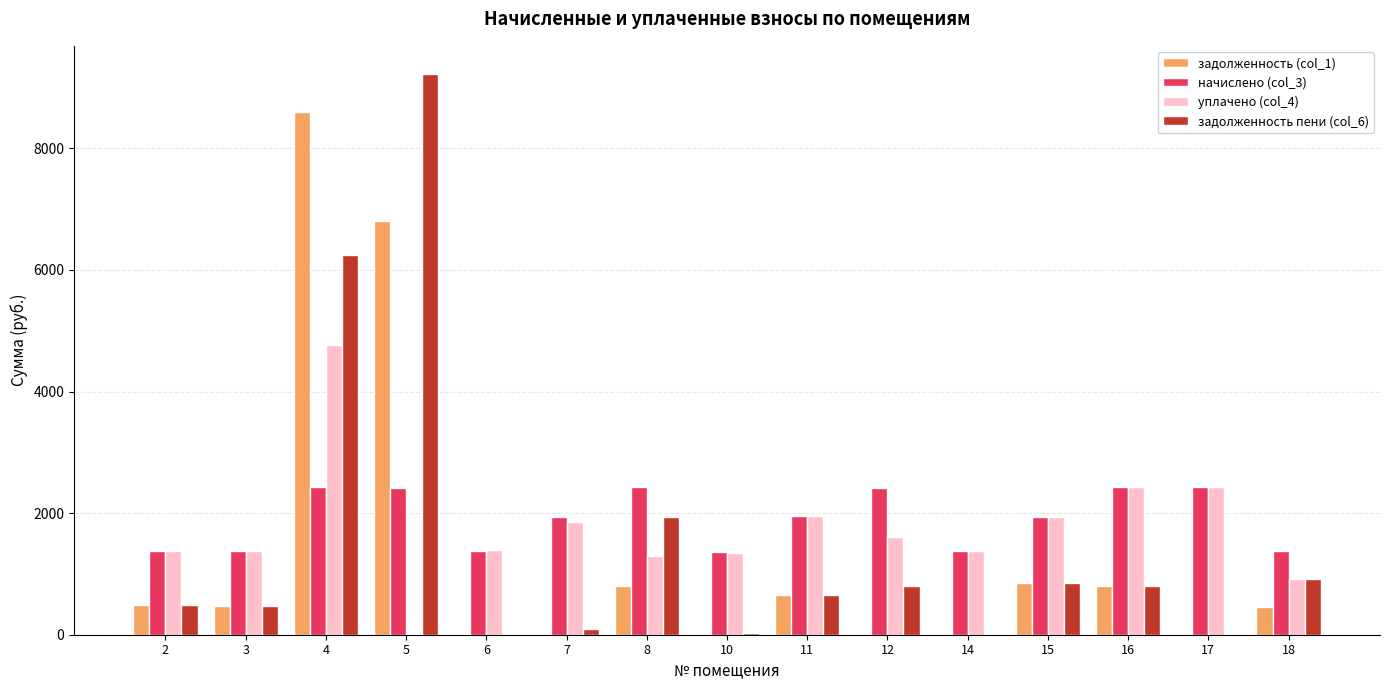

What is the total value across all series at 2?

3735.0